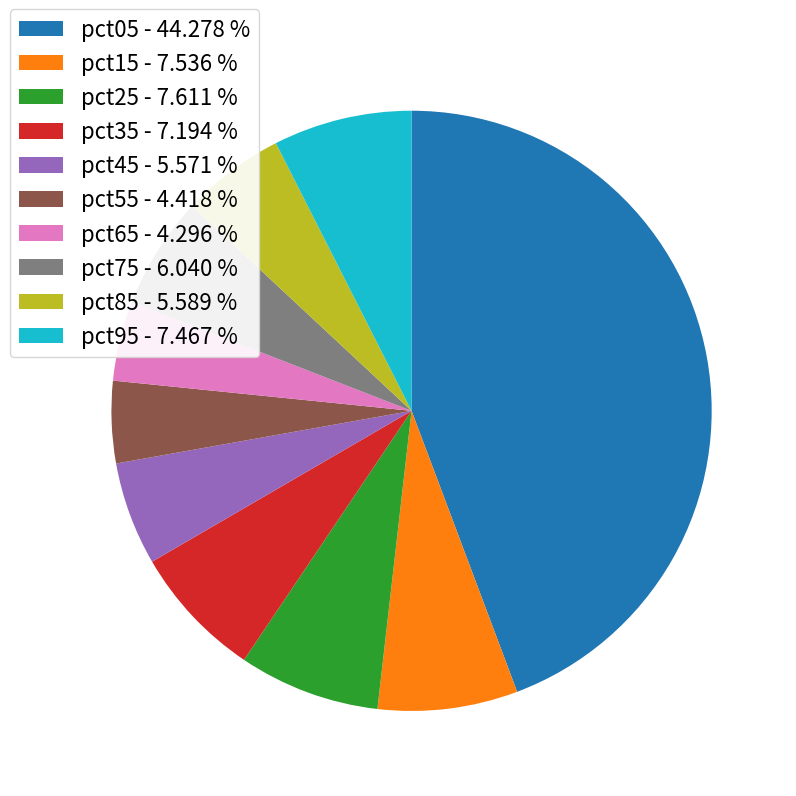

Is pct25 the majority of the pie?

No